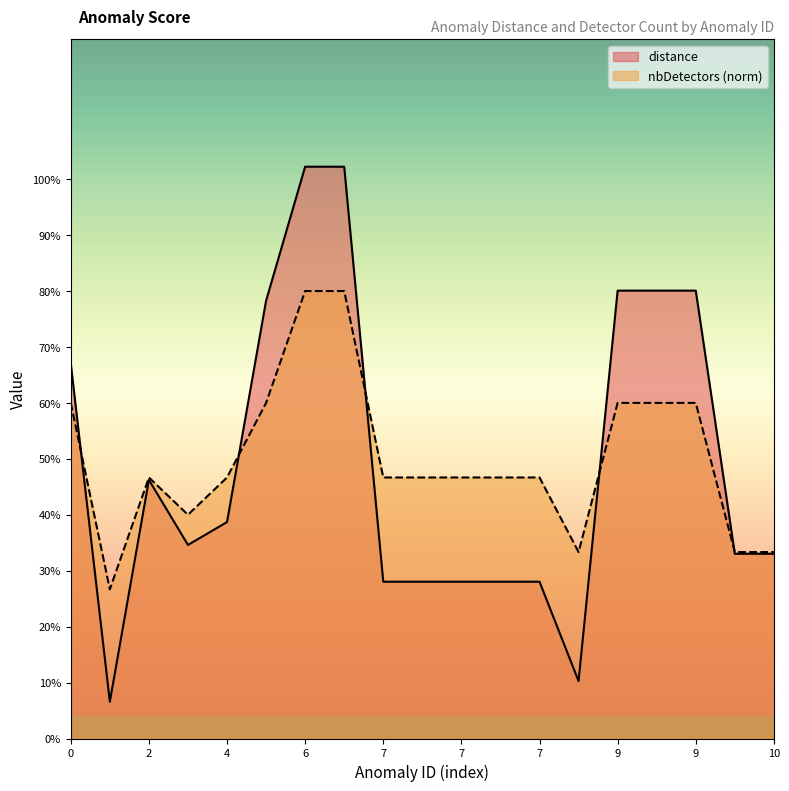

At which label is distance closest to 0?

1